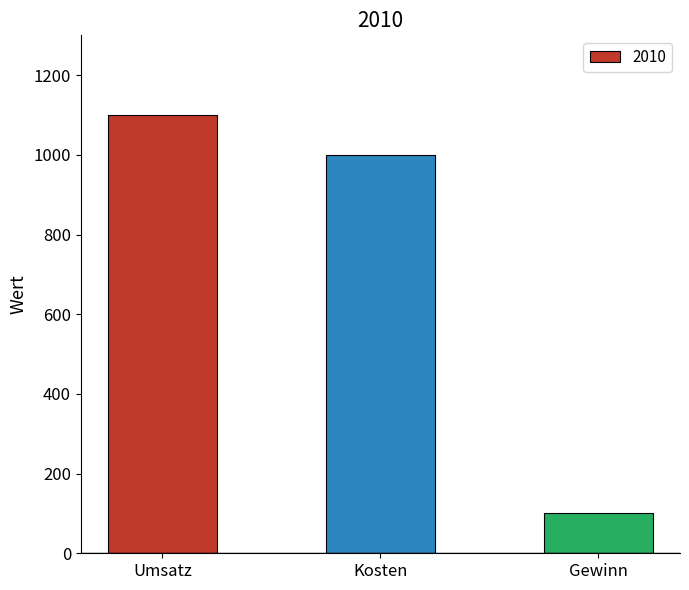

Does the chart contain any negative values?

No